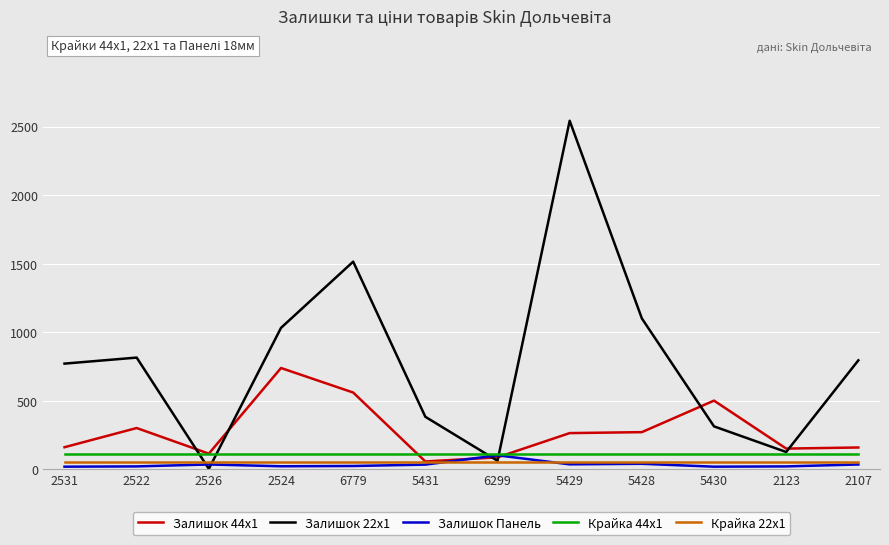

What is the difference between the second highest and minimum values in the Залишок Панель series?

21.0